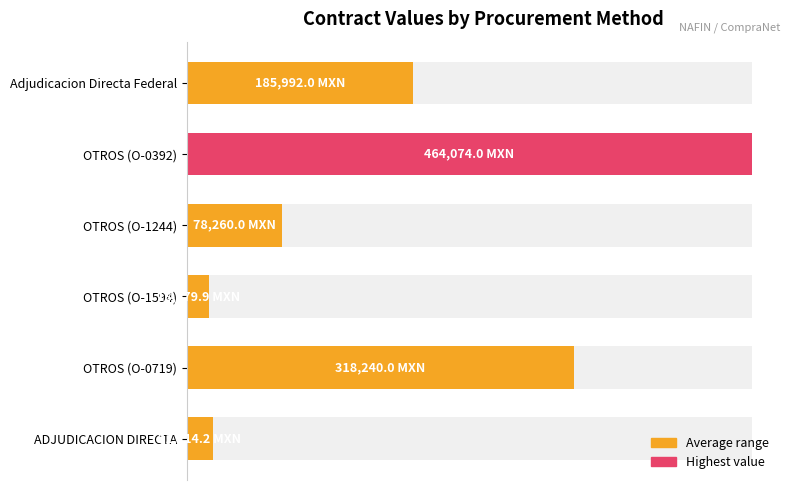

How many categories are shown in the chart?

6